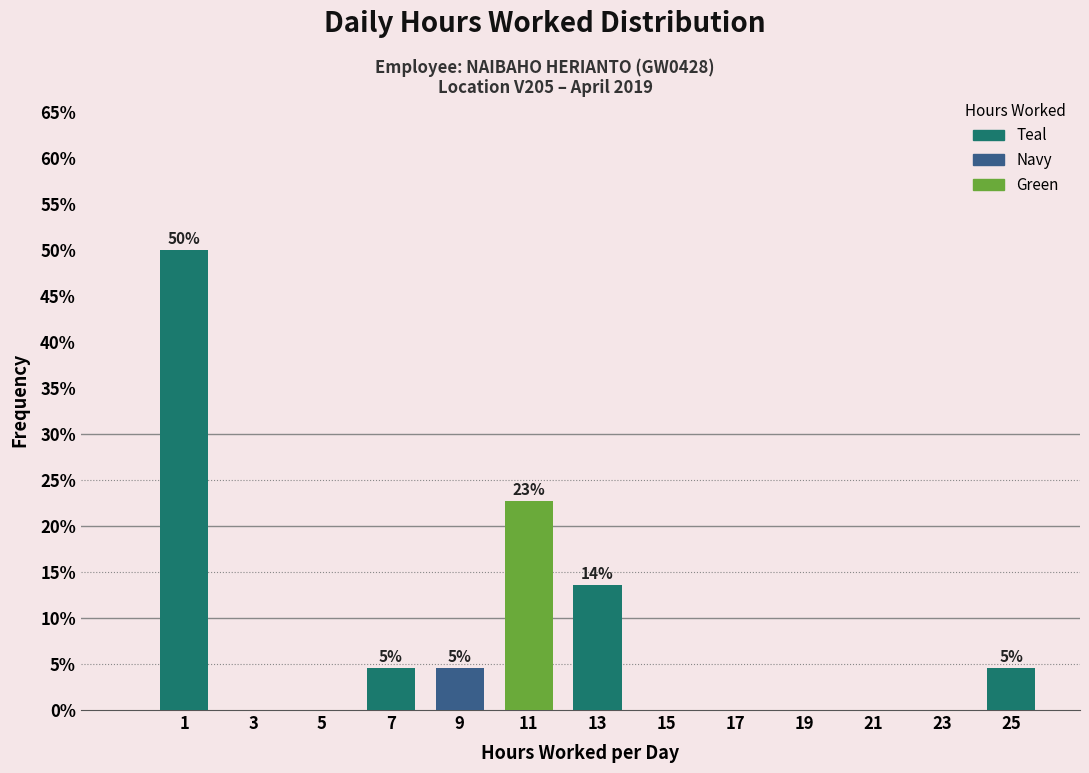

Over which range of the x-axis is the bar tallest?

0 to 2